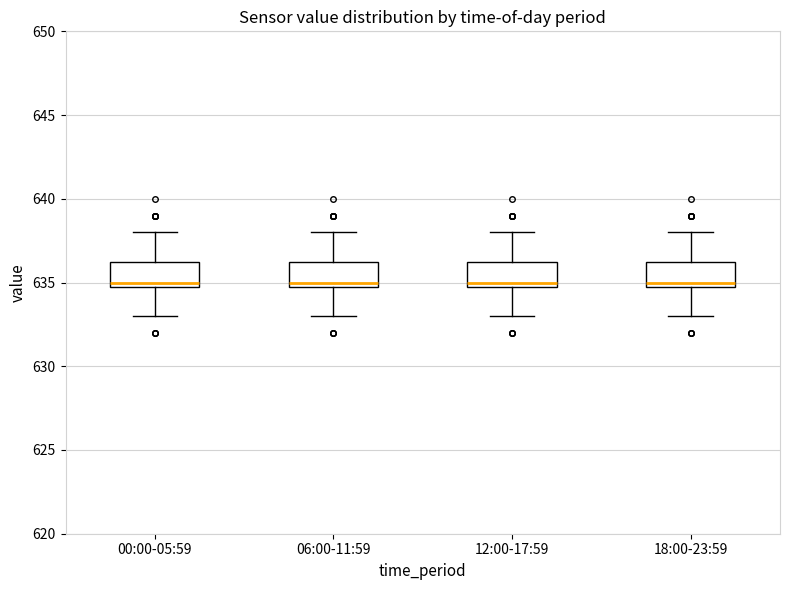

Where is the lower edge of the box for 06:00-11:59 on the y-axis? The values are not printed on the chart, so give them approximately, as read against the axis.

635.0